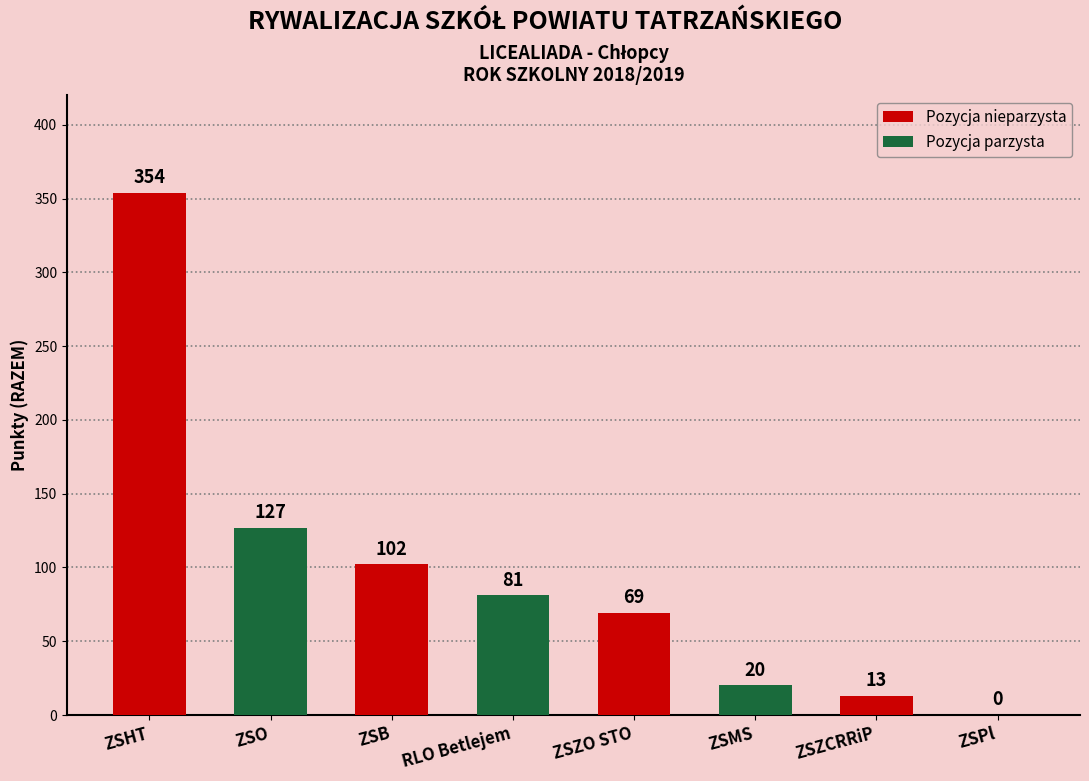

At which label does the data first exceed 81?

ZSHT